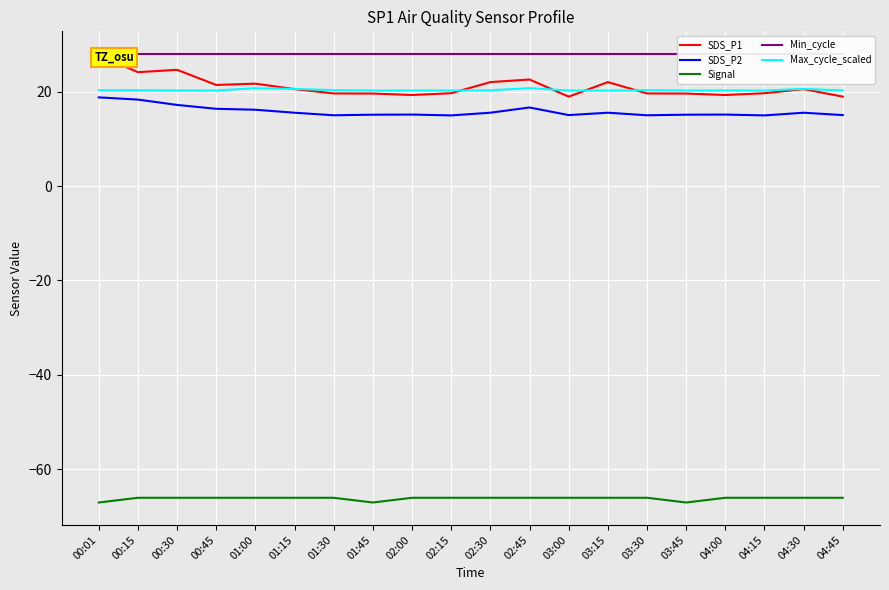

Where is the first local minimum for SDS_P1?

00:15